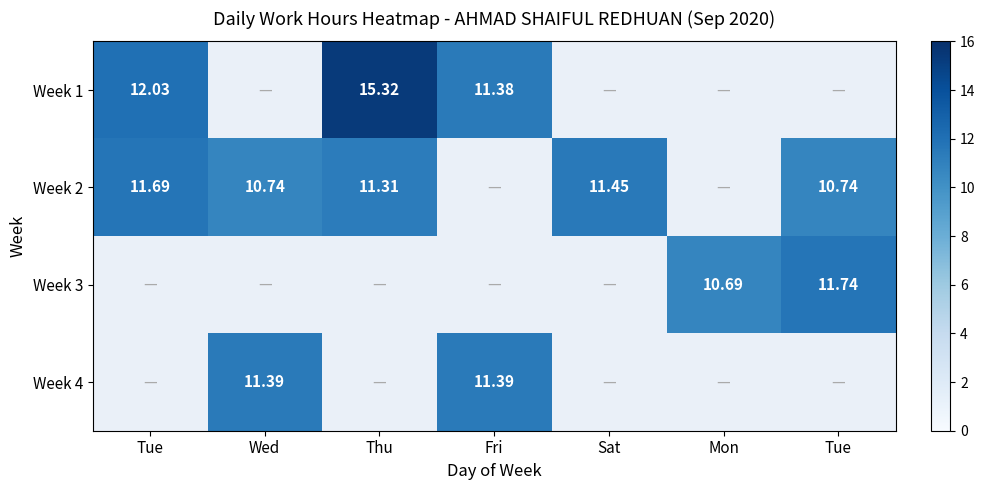

Which label corresponds to the largest value in the chart?

Thu